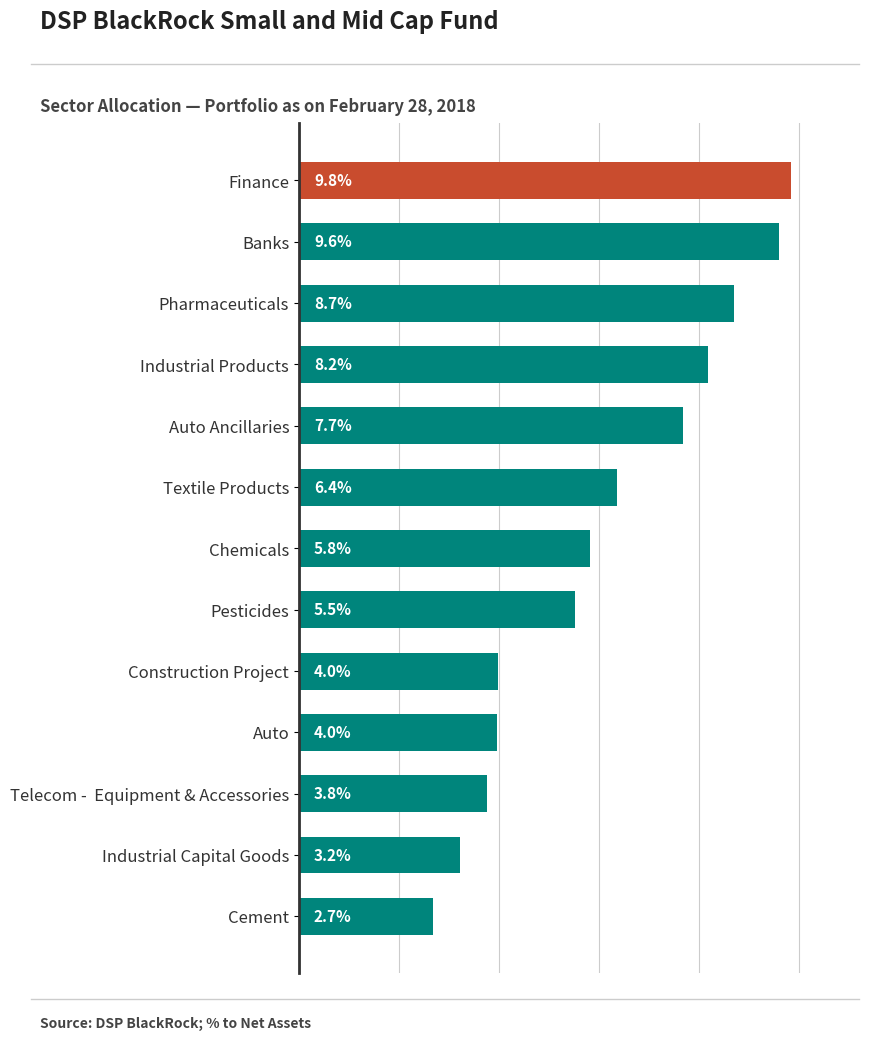

Between Auto Ancillaries and Telecom -  Equipment & Accessories, which is larger?

Auto Ancillaries